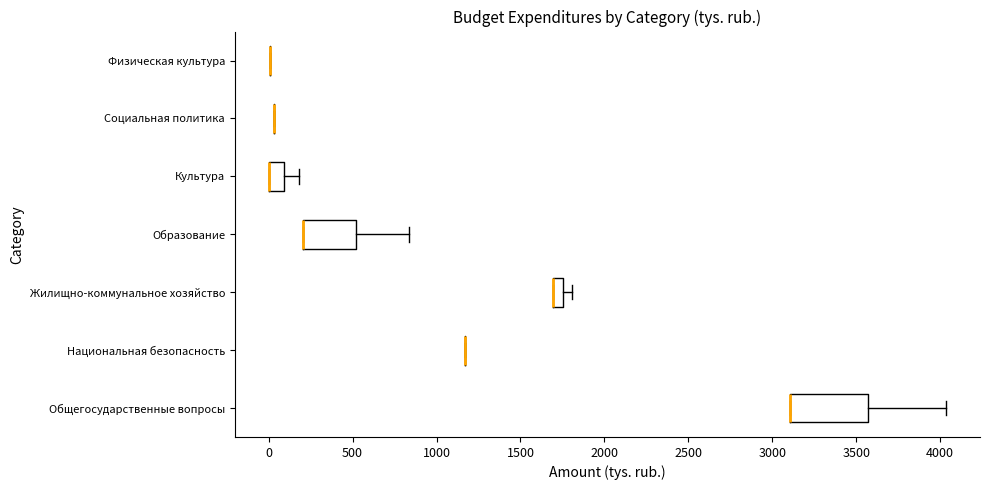

Which box is the widest, from its left edge to its right edge?

Общегосударственные вопросы